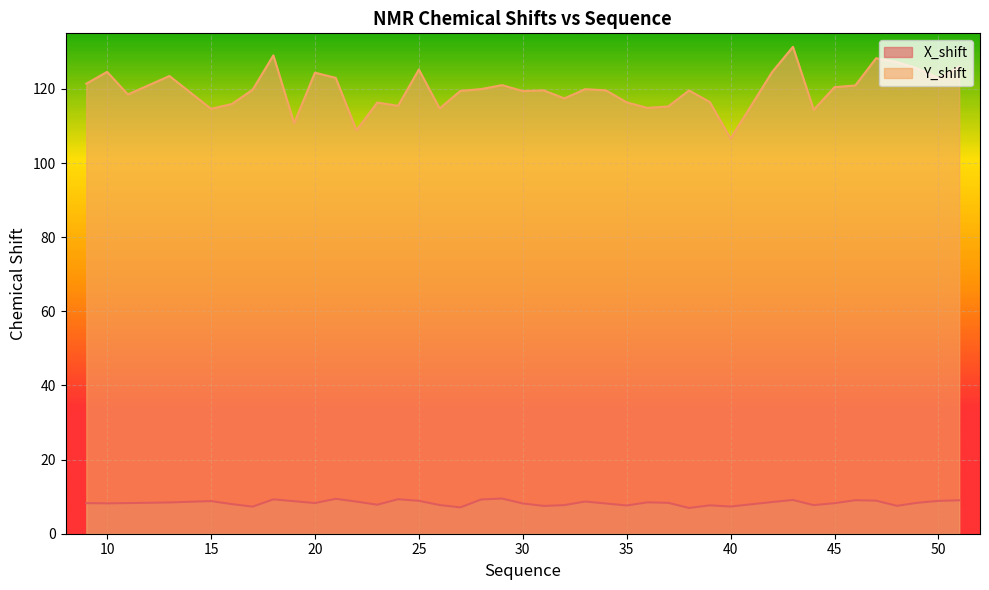

Which label corresponds to the smallest value in the chart?

38